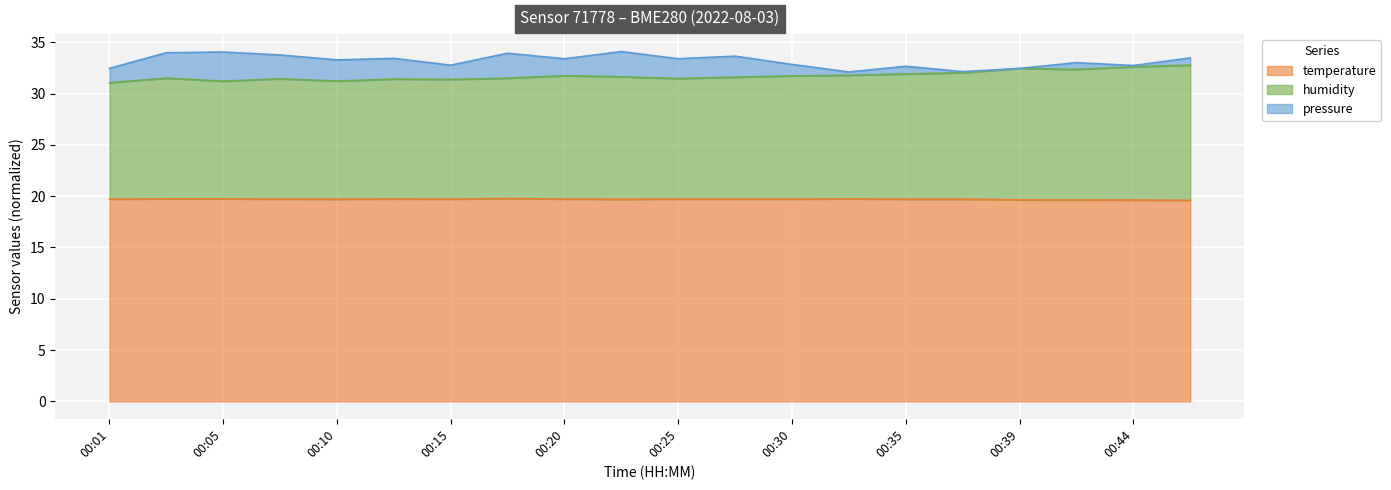

At which category does temperature reach its first local peak?

00:13